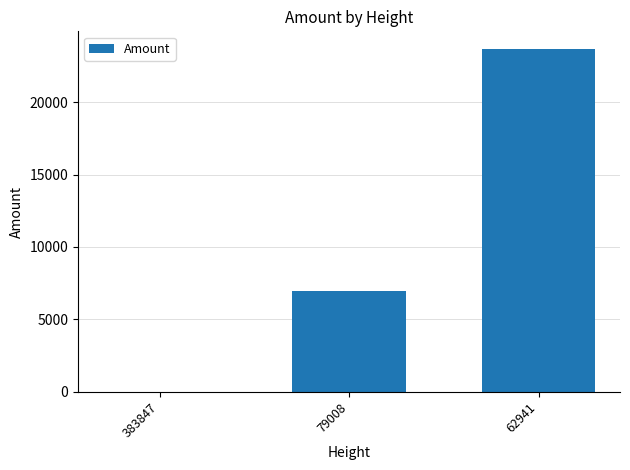

Count the number of categories in the chart.

3